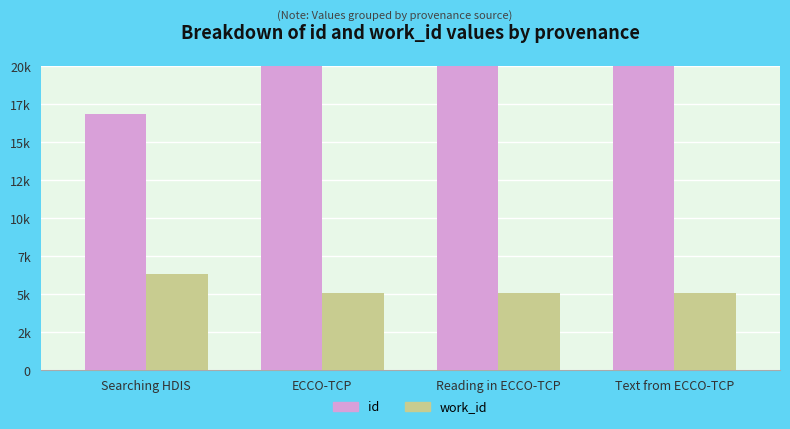

Rank the categories by id value from lowest to highest.

Searching HDIS, ECCO-TCP, Reading in ECCO-TCP, Text from ECCO-TCP